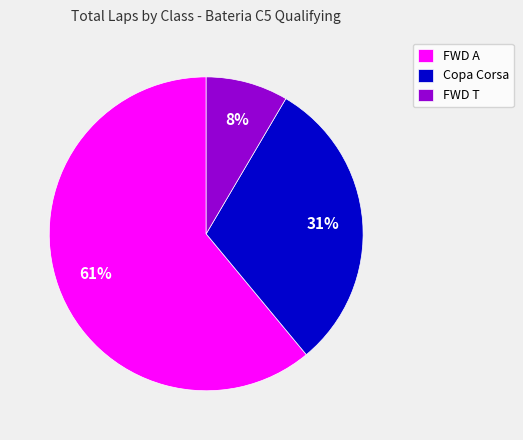

Count the number of slices in the pie.

3